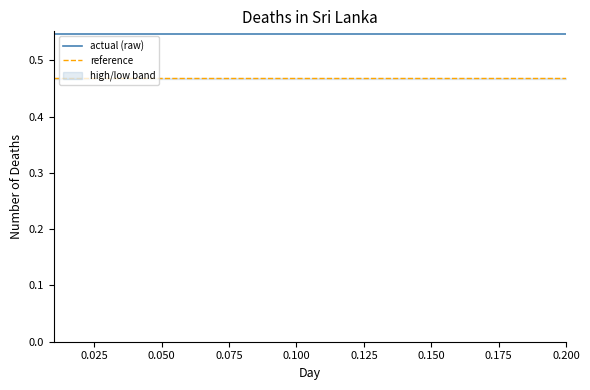

True or false: actual (raw) has more than 1 points higher than both neighbors.

False